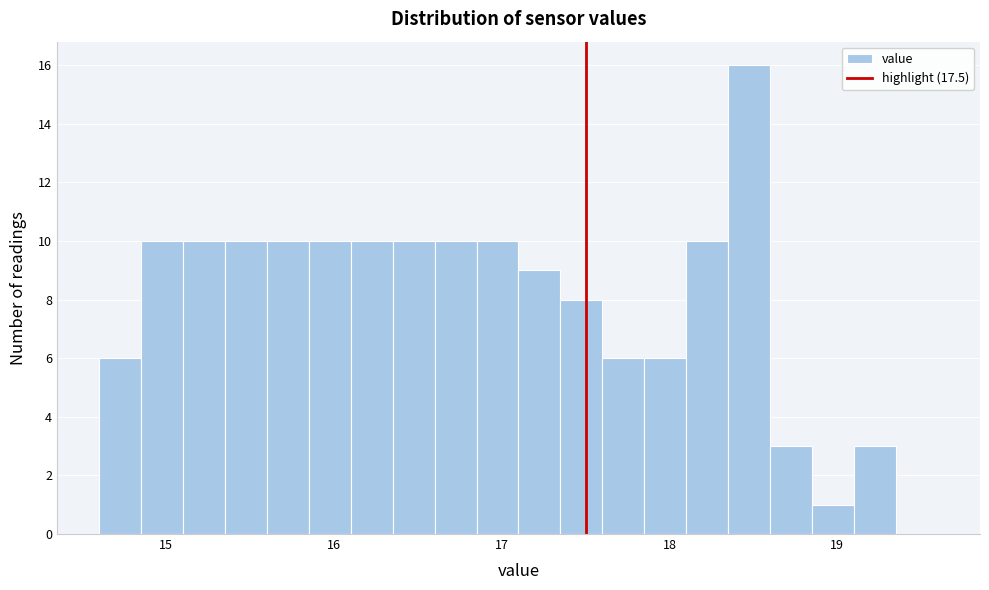

Around what value on the x-axis is the tallest bar? Give the approximate position of its centre, as read against the axis.

18.5